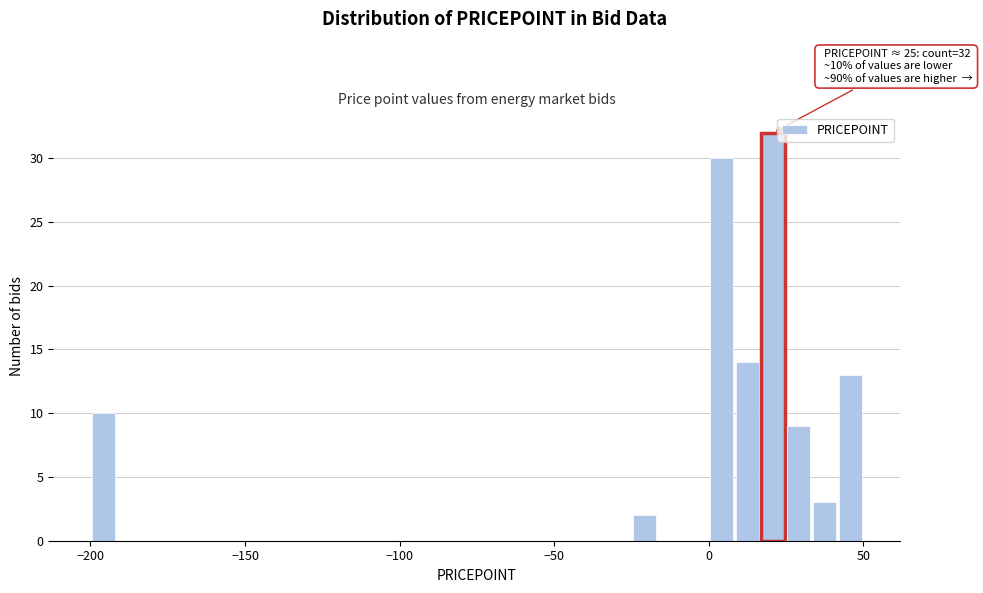

Read against the x-axis, roughly where is the centre of the tallest bar?

20